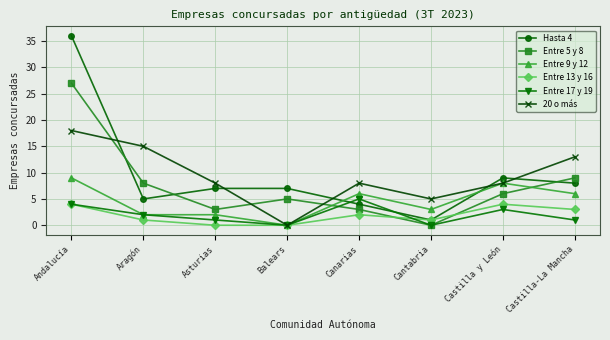

List the series in order of their peak value, highest first.

Hasta 4, Entre 5 y 8, 20 o más, Entre 9 y 12, Entre 17 y 19, Entre 13 y 16